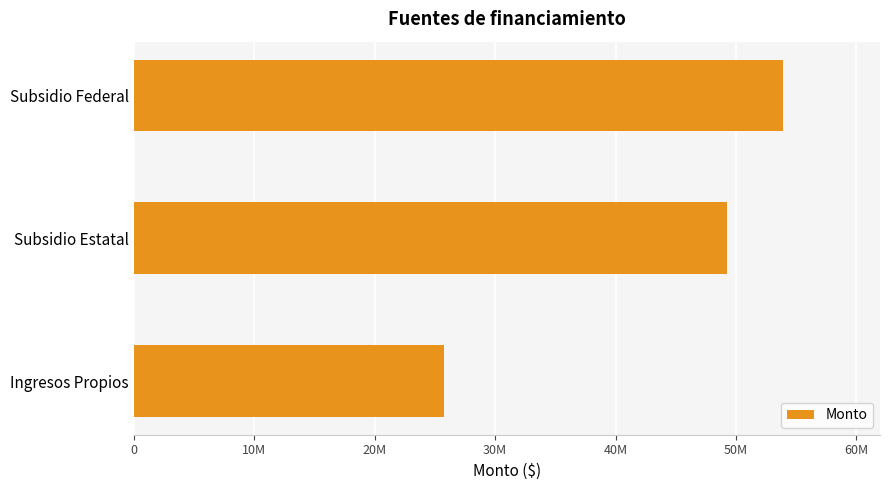

Rank the categories by value from lowest to highest.

Ingresos Propios, Subsidio Estatal, Subsidio Federal